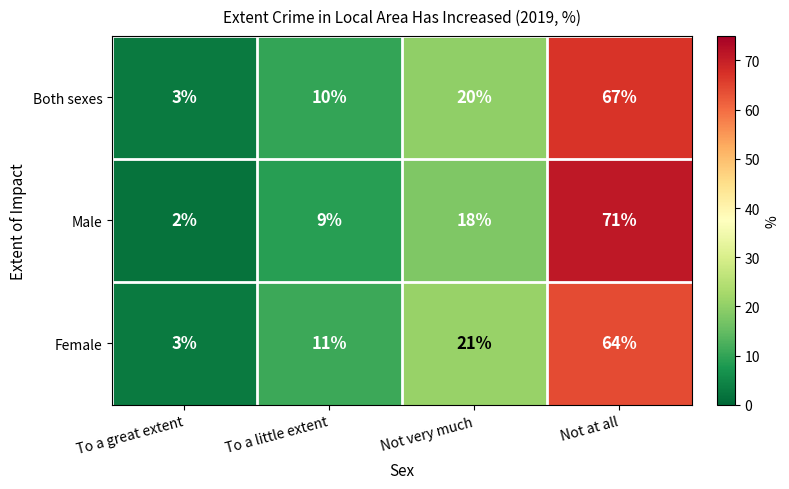

The value of Female at Not very much is 21. True or false?

True